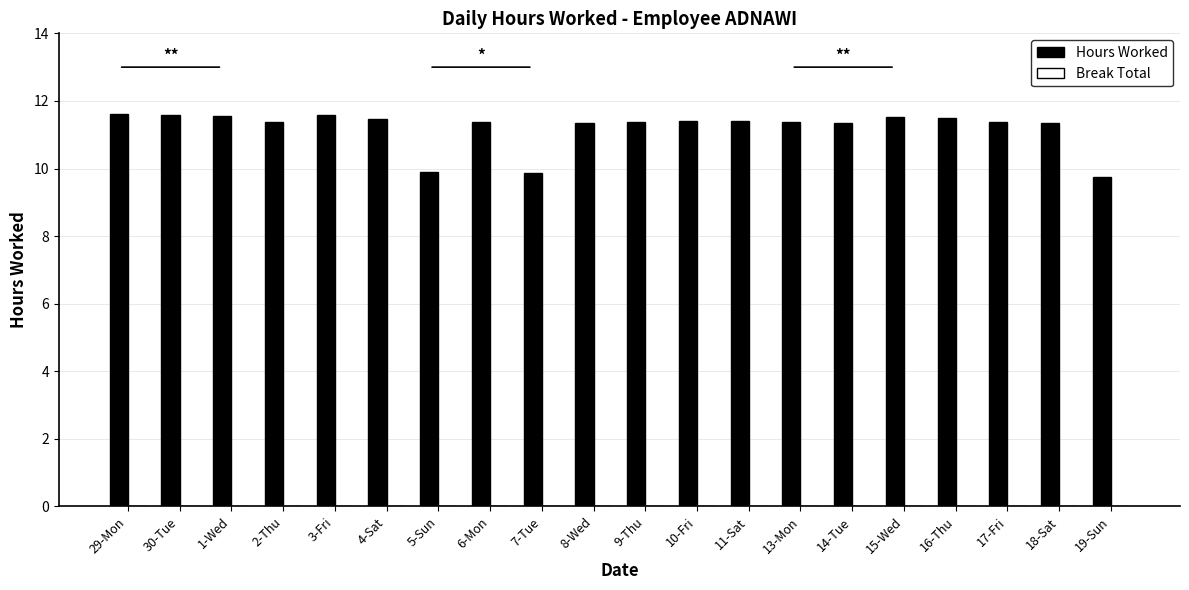

What is the difference between the values at 5-Sun and 9-Thu?

1.5